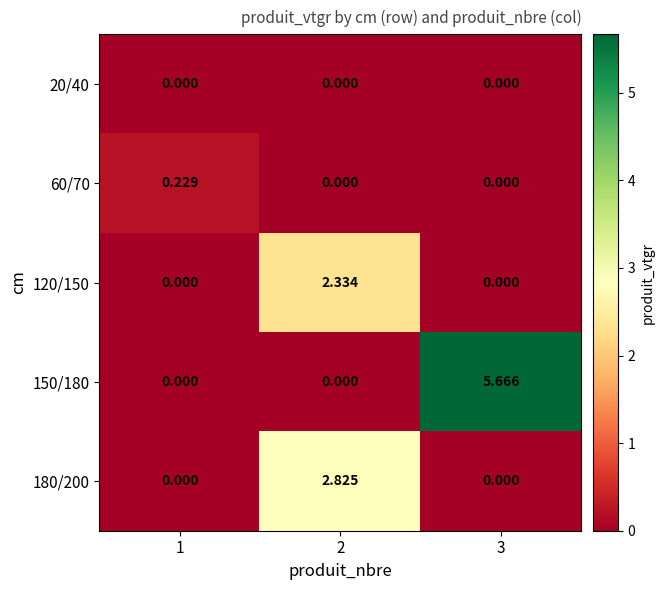

How many categories are shown in the chart?

3